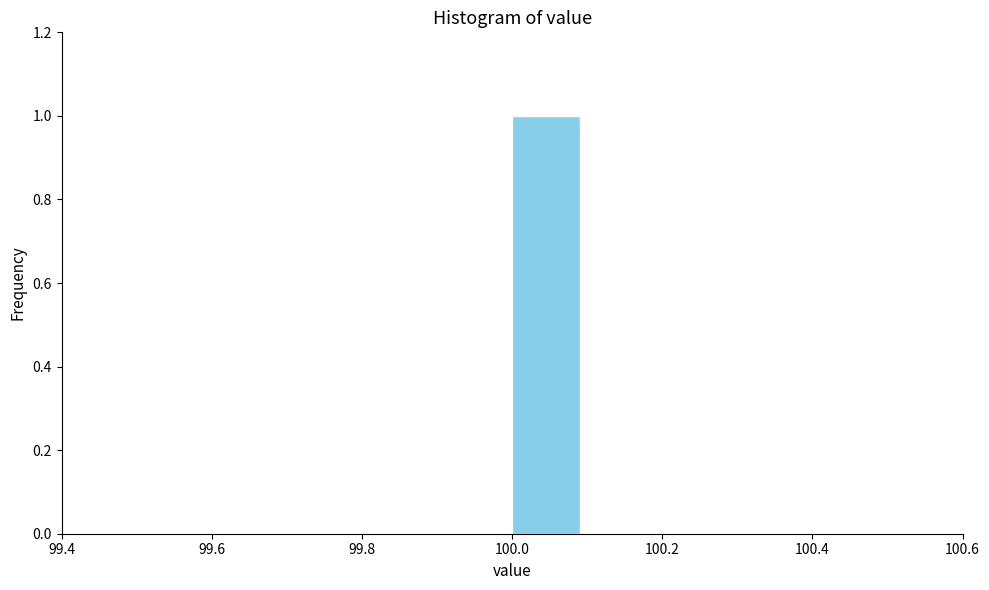

Reading left to right, list every bar in this chart as the range it spans on the x-axis followed by its height. The values are not printed on the chart, so give them approximately, as read against the axis.

99.5 to 99.6: 0
99.6 to 99.7: 0
99.7 to 99.8: 0
99.8 to 99.9: 0
99.9 to 100.0: 0
100.0 to 100.1: 1
100.1 to 100.2: 0
100.2 to 100.3: 0
100.3 to 100.4: 0
100.4 to 100.5: 0